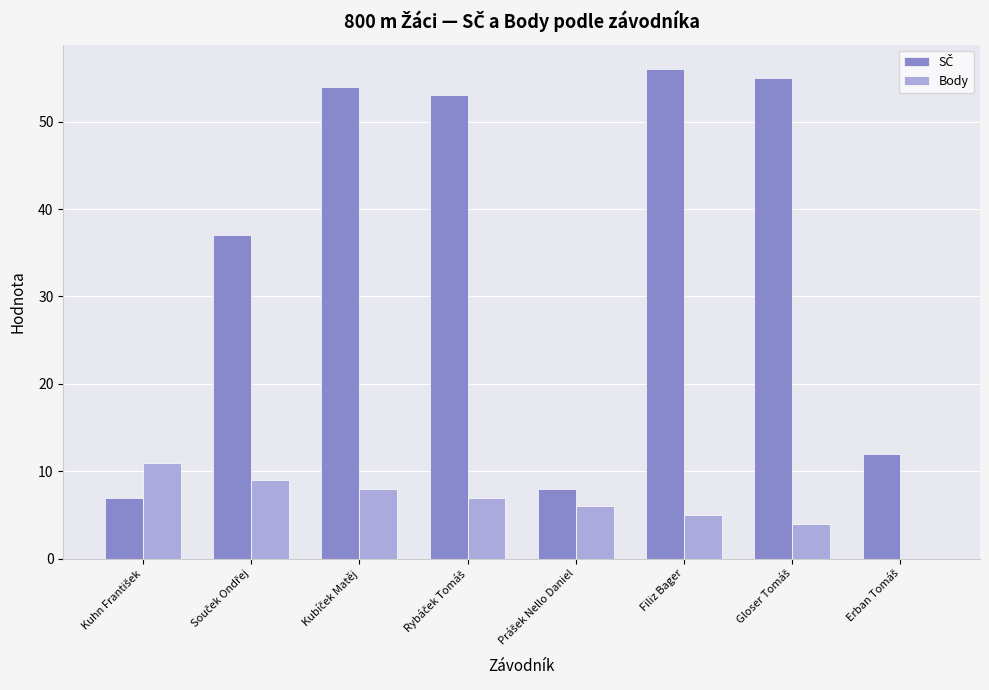

What is the greatest value displayed?

56